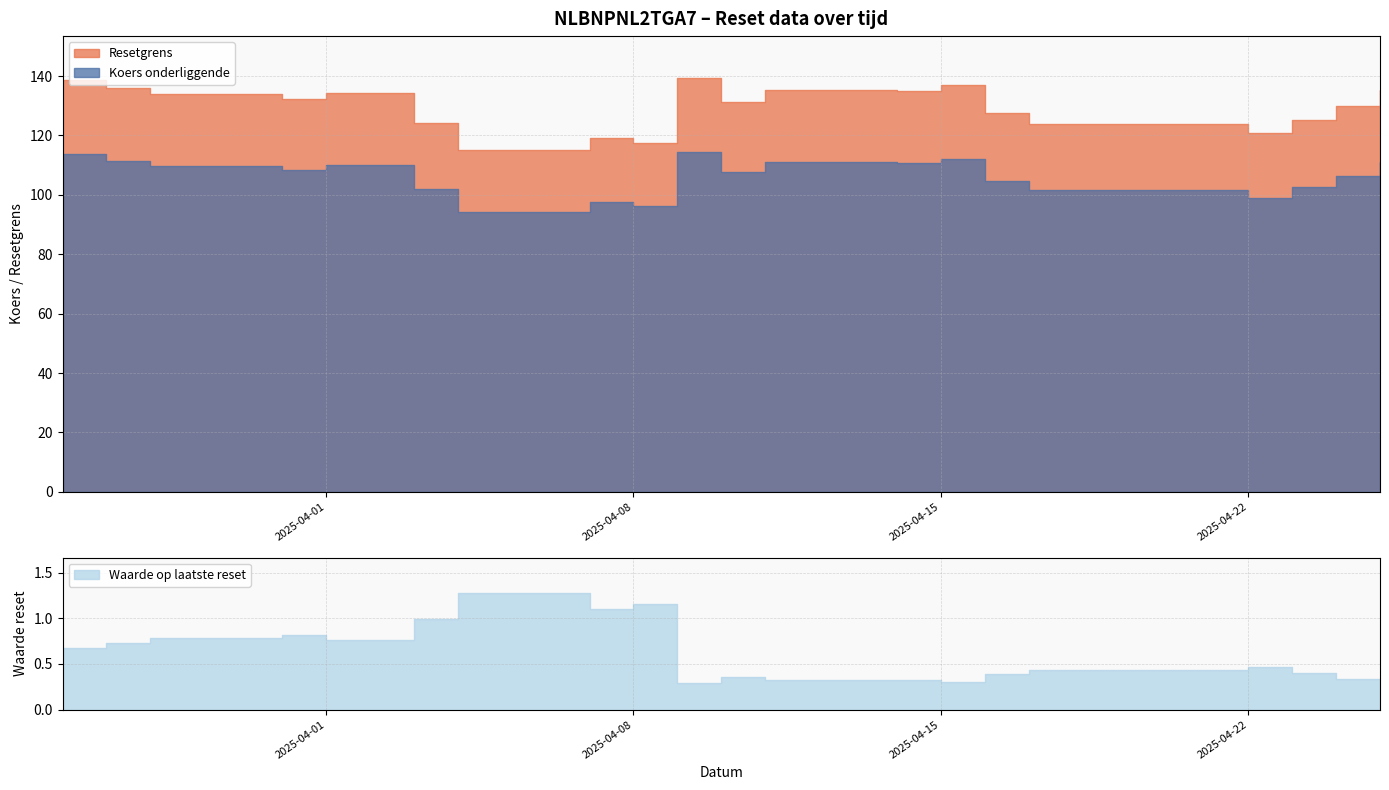

Reading left to right, list all the values displayed in this chart.

Resetgrens: 2025-04-25=135.4	2025-04-24=129.8	2025-04-23=125.3	2025-04-22=120.6	2025-04-17=123.8	2025-04-16=127.5	2025-04-15=136.9	2025-04-14=135.1	2025-04-11=135.3	2025-04-10=131.2	2025-04-09=139.5	2025-04-08=117.5	2025-04-07=119.1	2025-04-04=115.1	2025-04-03=124.2	2025-04-01=134.4	2025-03-31=132.2	2025-03-28=133.8	2025-03-27=135.9	2025-03-26=138.8
Koers onderliggende: 2025-04-25=111.0	2025-04-24=106.4	2025-04-23=102.7	2025-04-22=98.9	2025-04-17=101.5	2025-04-16=104.5	2025-04-15=112.2	2025-04-14=110.7	2025-04-11=110.9	2025-04-10=107.6	2025-04-09=114.3	2025-04-08=96.3	2025-04-07=97.6	2025-04-04=94.3	2025-04-03=101.8	2025-04-01=110.2	2025-03-31=108.4	2025-03-28=109.7	2025-03-27=111.4	2025-03-26=113.8
Waarde op laatste reset: 2025-04-25=0.3	2025-04-24=0.3	2025-04-23=0.4	2025-04-22=0.5	2025-04-17=0.4	2025-04-16=0.4	2025-04-15=0.3	2025-04-14=0.3	2025-04-11=0.3	2025-04-10=0.4	2025-04-09=0.3	2025-04-08=1.2	2025-04-07=1.1	2025-04-04=1.3	2025-04-03=1.0	2025-04-01=0.8	2025-03-31=0.8	2025-03-28=0.8	2025-03-27=0.7	2025-03-26=0.7